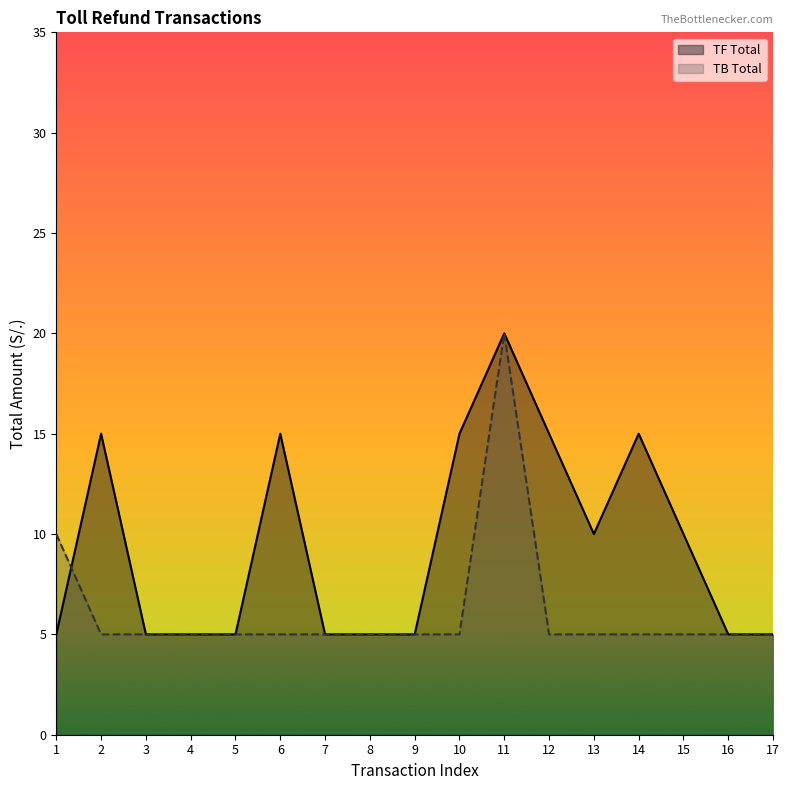

What is the difference between the maximum and second lowest values in the TB Total series?

15